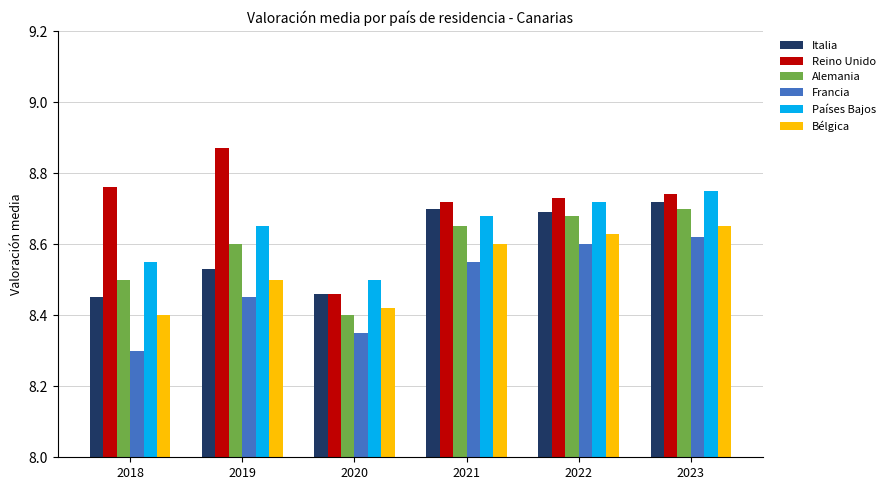

Which series has the widest spread of values?

Reino Unido